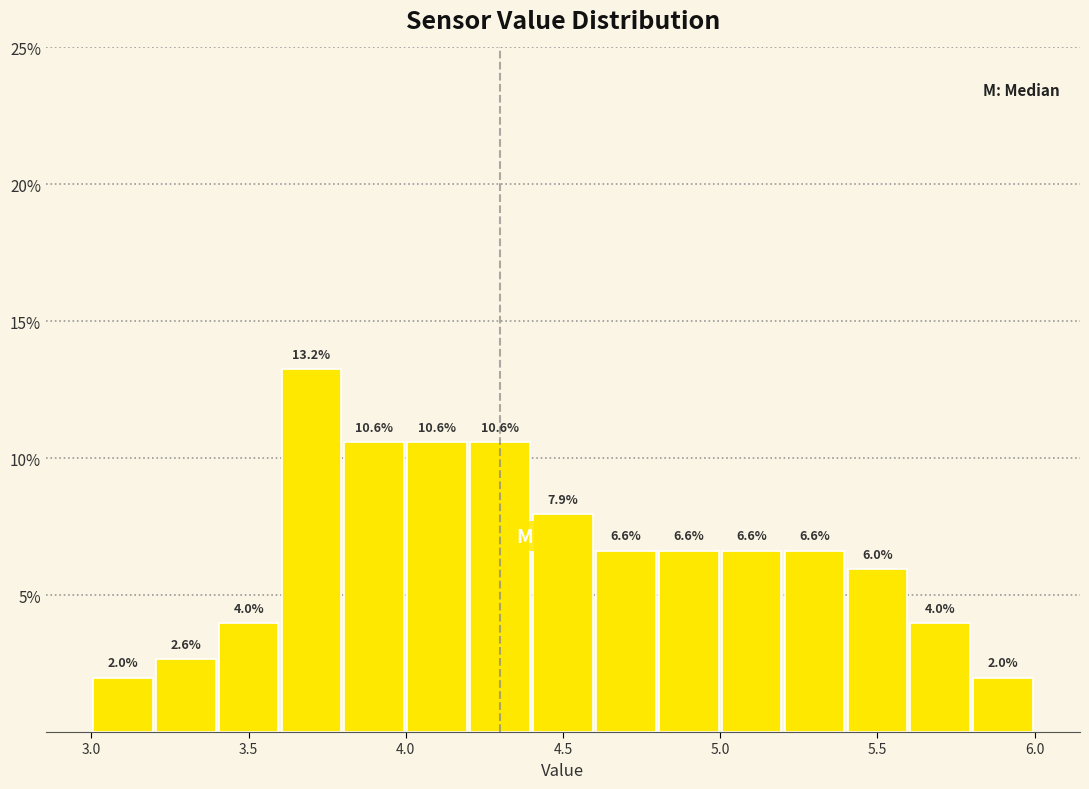

How tall is the bar that spans 4.6 to 4.8 on the x-axis?

6.6